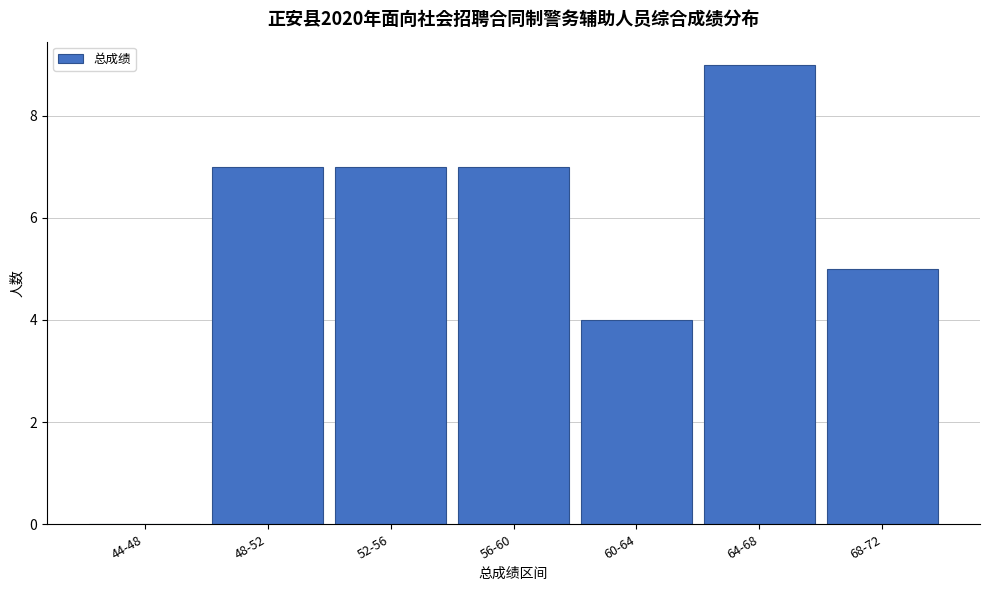

Reading left to right, what are all the values shown in this chart?

44-48=0	48-52=7	52-56=7	56-60=7	60-64=4	64-68=9	68-72=5